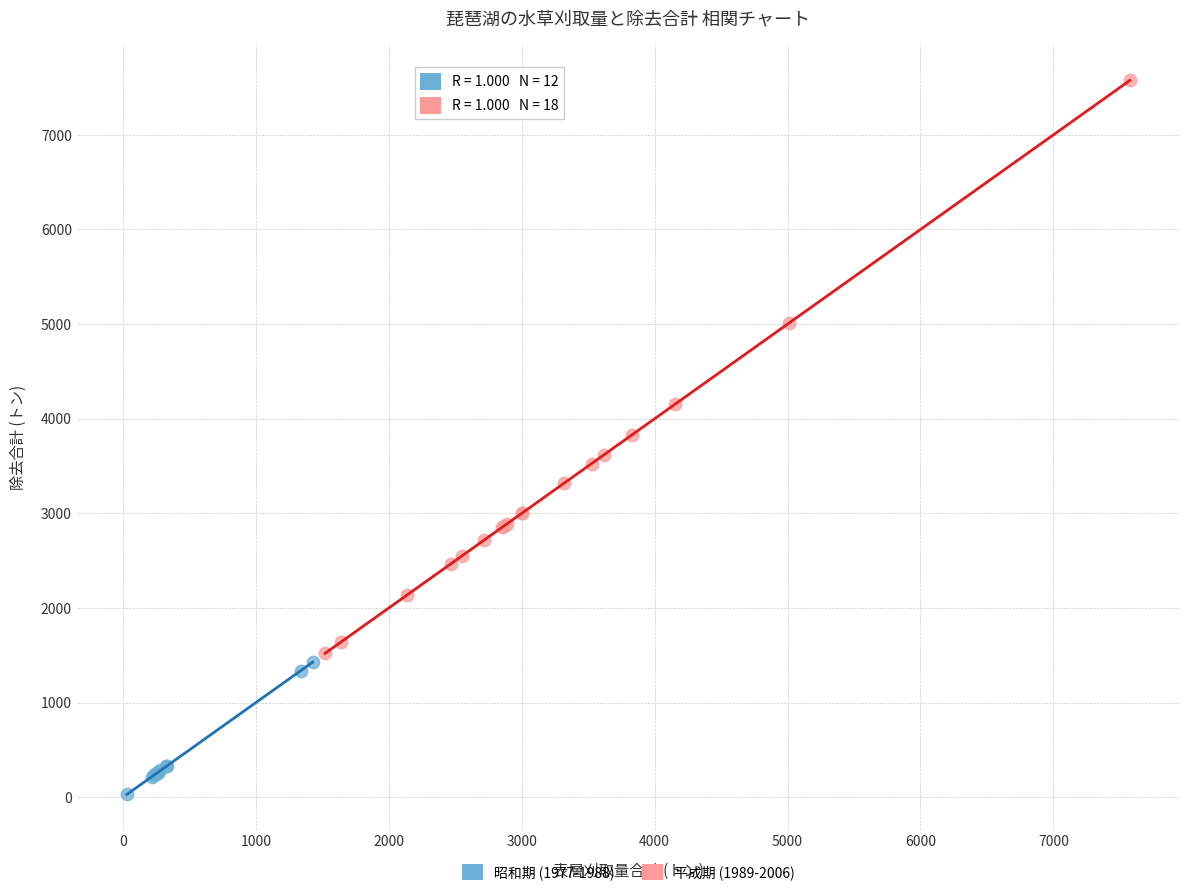

Which series reaches the maximum Y coordinate?

平成期 (1989-2006)